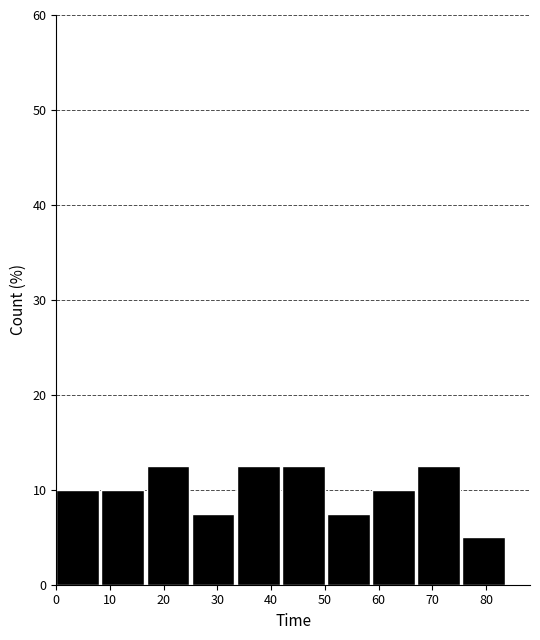

What is the height of the bar covering 16.8 to 25.2 on the x-axis? Neither the bar edges nor the heights are printed on the chart, so give them approximately, as read against the axes.

13